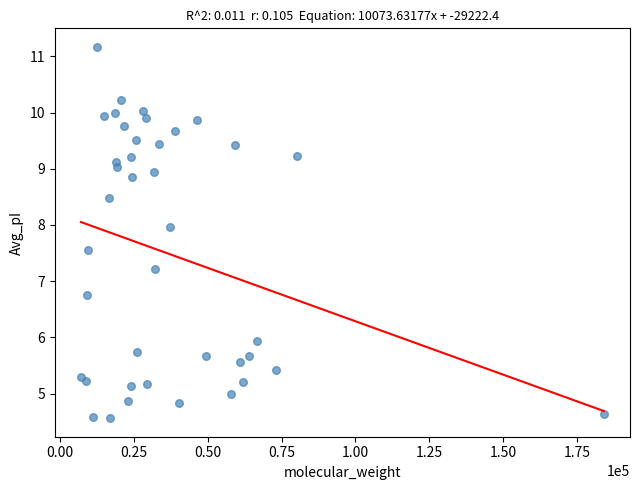

What is the range of X values (max minus min)?

176848.3